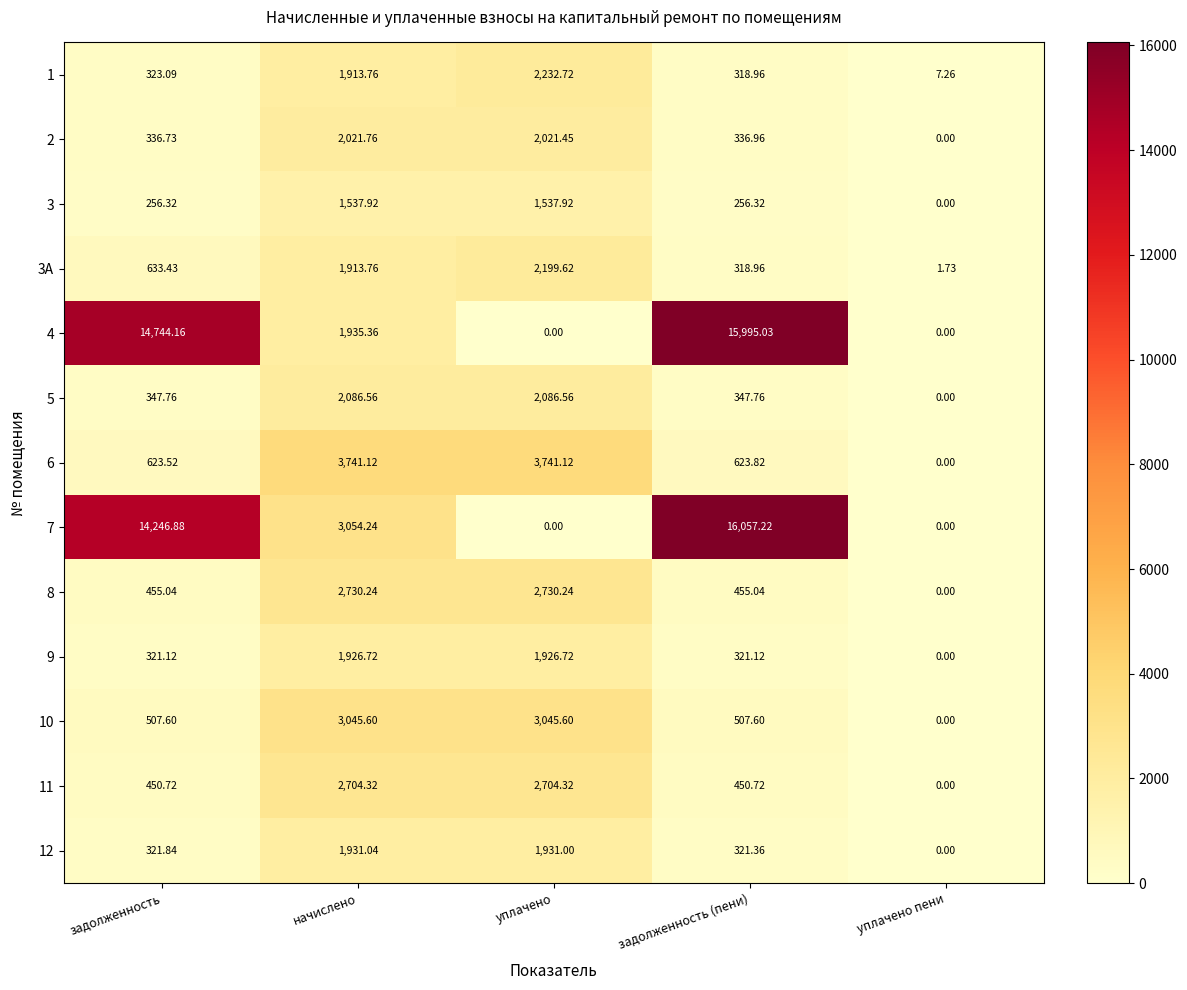

At which label does 3 reach its minimum?

уплачено пени